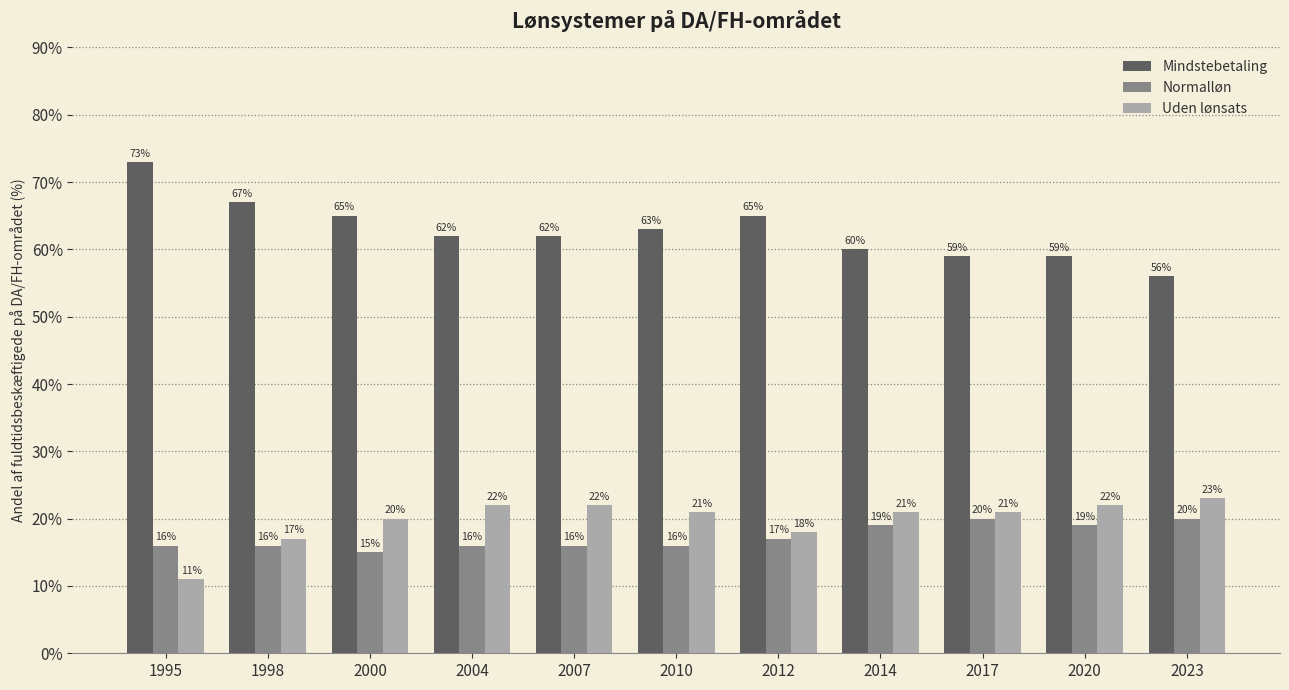

Count the number of data series in this chart.

3